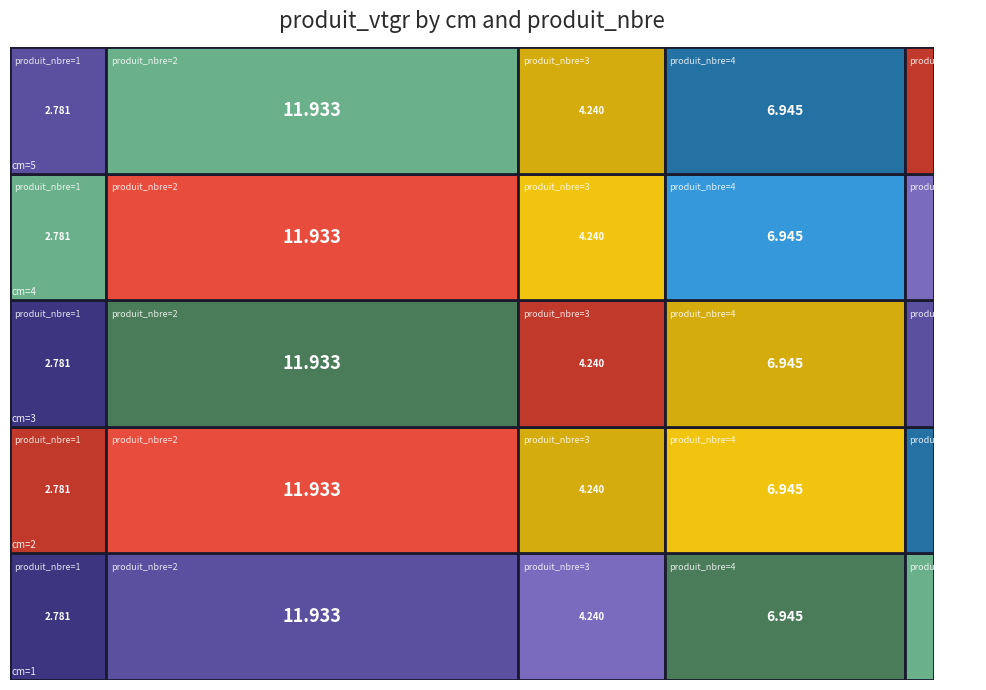

Is it true that 1 equals 6.9 at 4?

True